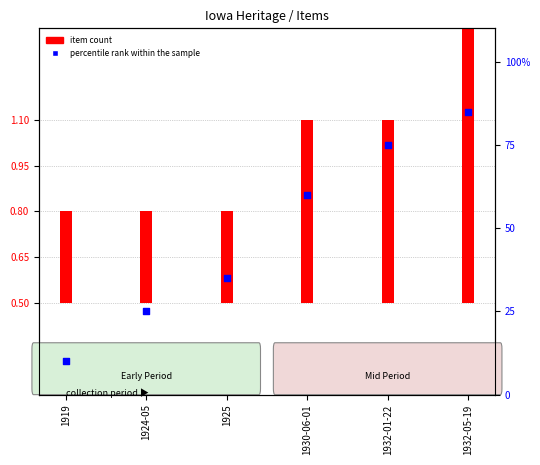

What is the ratio of the value at 1930-06-01 to the value at 1932-05-19?

0.7